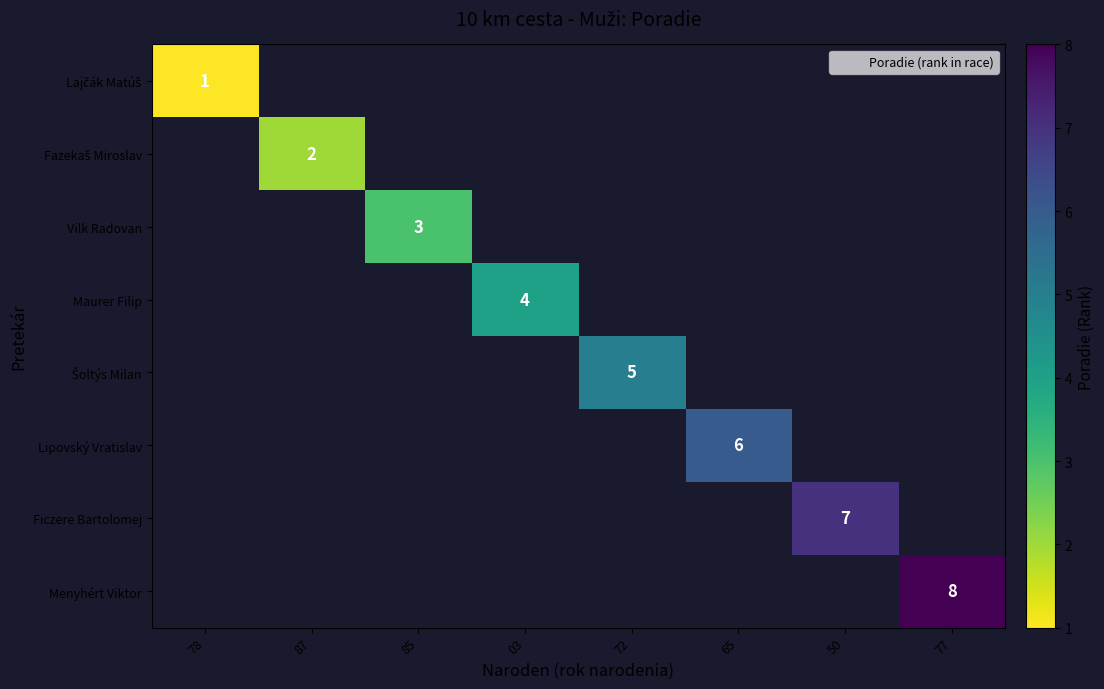

At 50, list the series in order from largest to smallest.

Lajčák Matúš, Fazekaš Miroslav, Vilk Radovan, Maurer Filip, Šoltýs Milan, Lipovský Vratislav, Ficzere Bartolomej, Menyhért Viktor